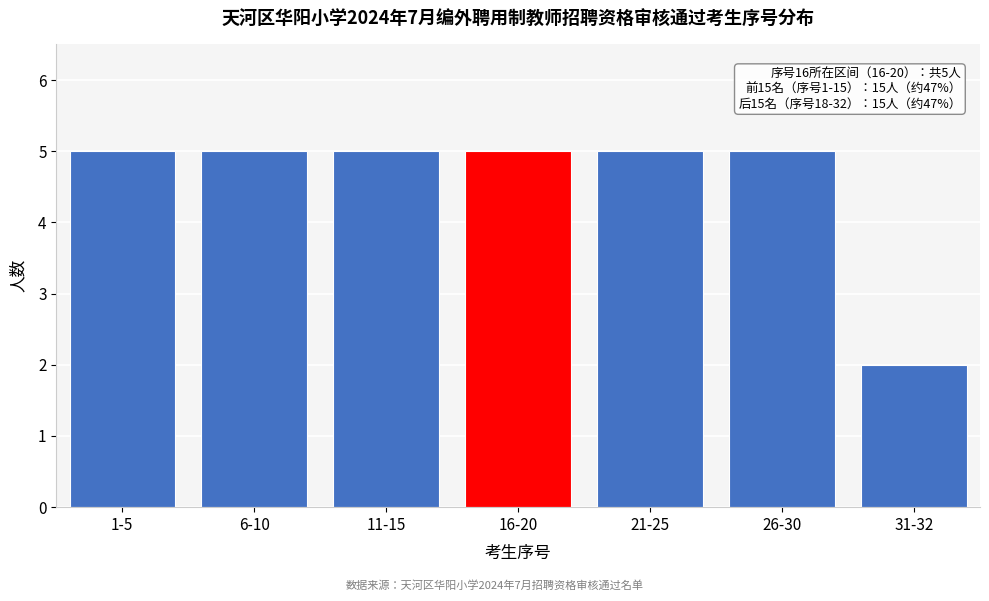

Reading left to right, what are all the values shown in this chart?

5	5	5	5	5	5	2